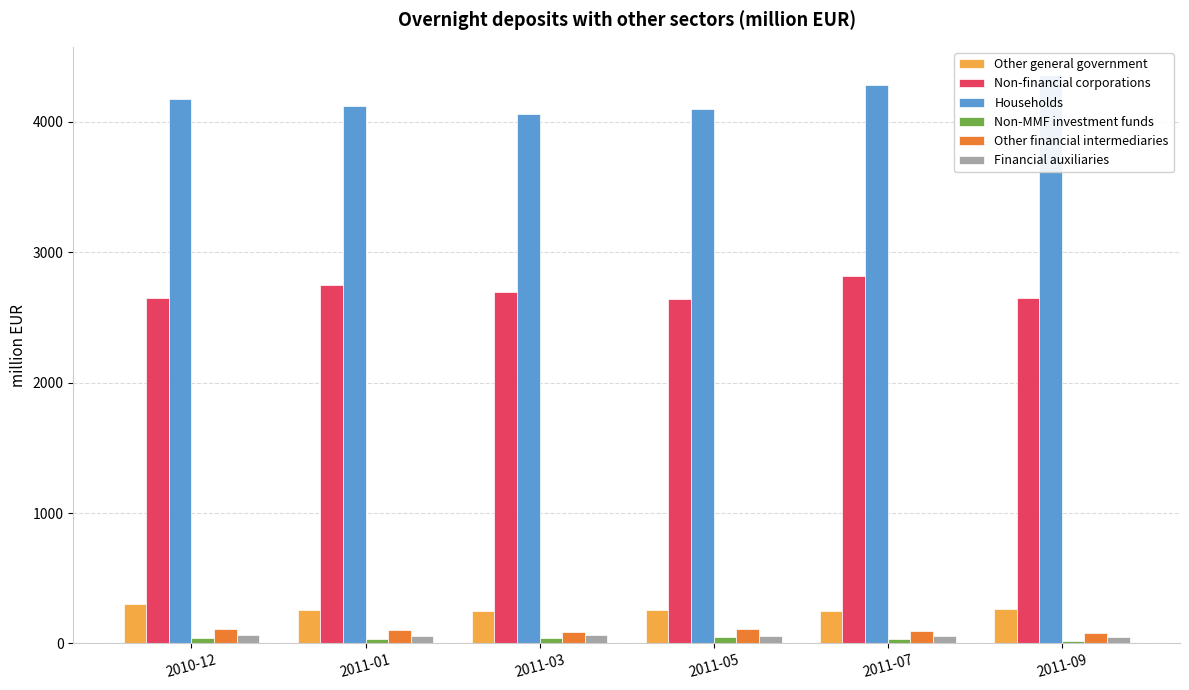

What is the label of the 5th bar from the left?

2011-07